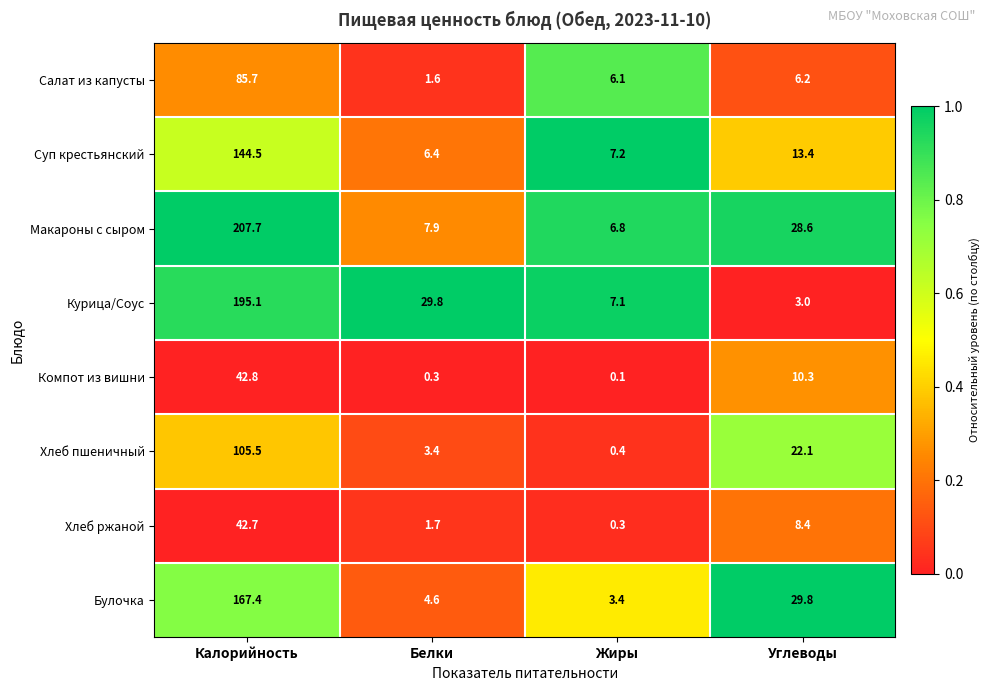

At which label is Компот из вишни closest to 21?

Углеводы